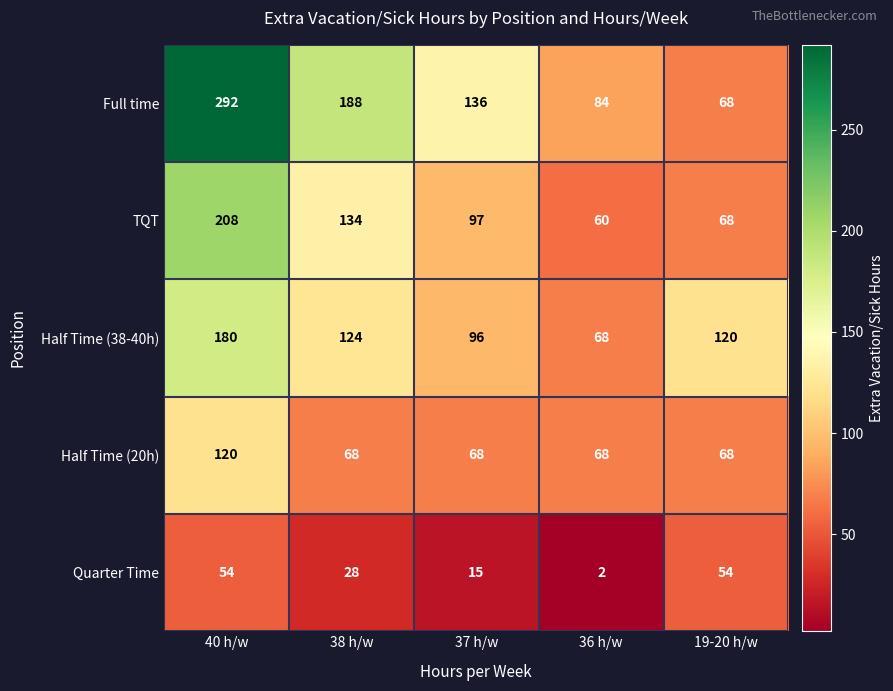

Which series changed the most between 40 h/w and 37 h/w?

Full time